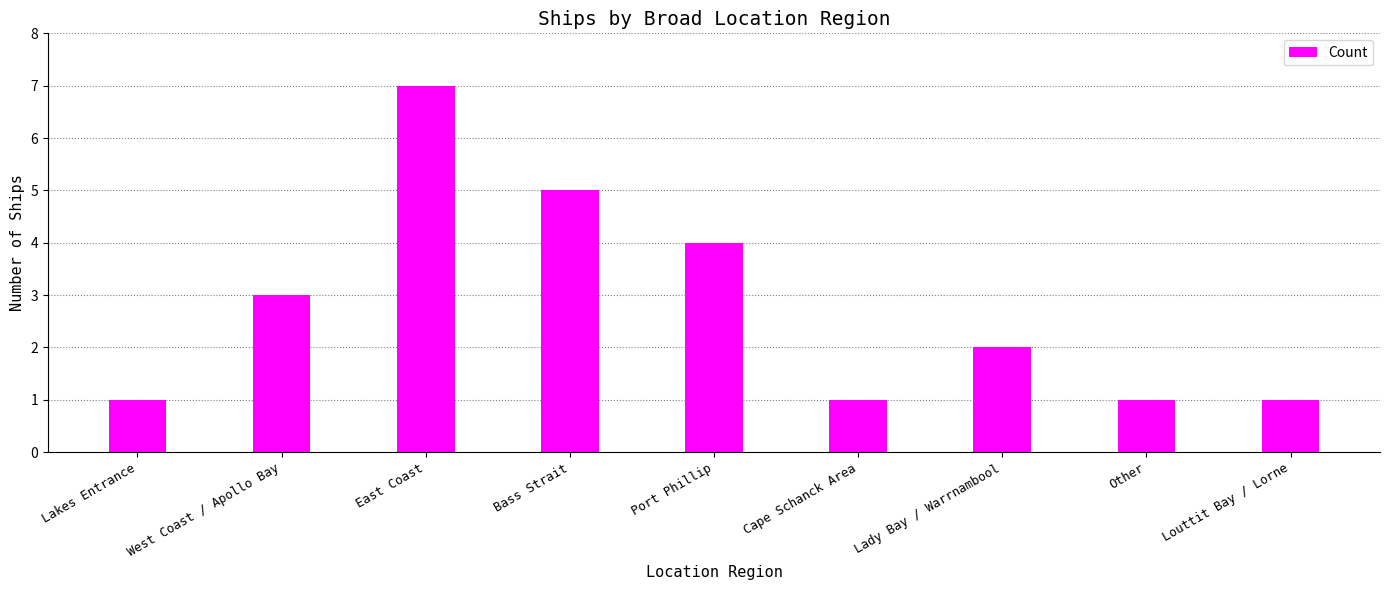

Which has a higher value, Other or Bass Strait?

Bass Strait